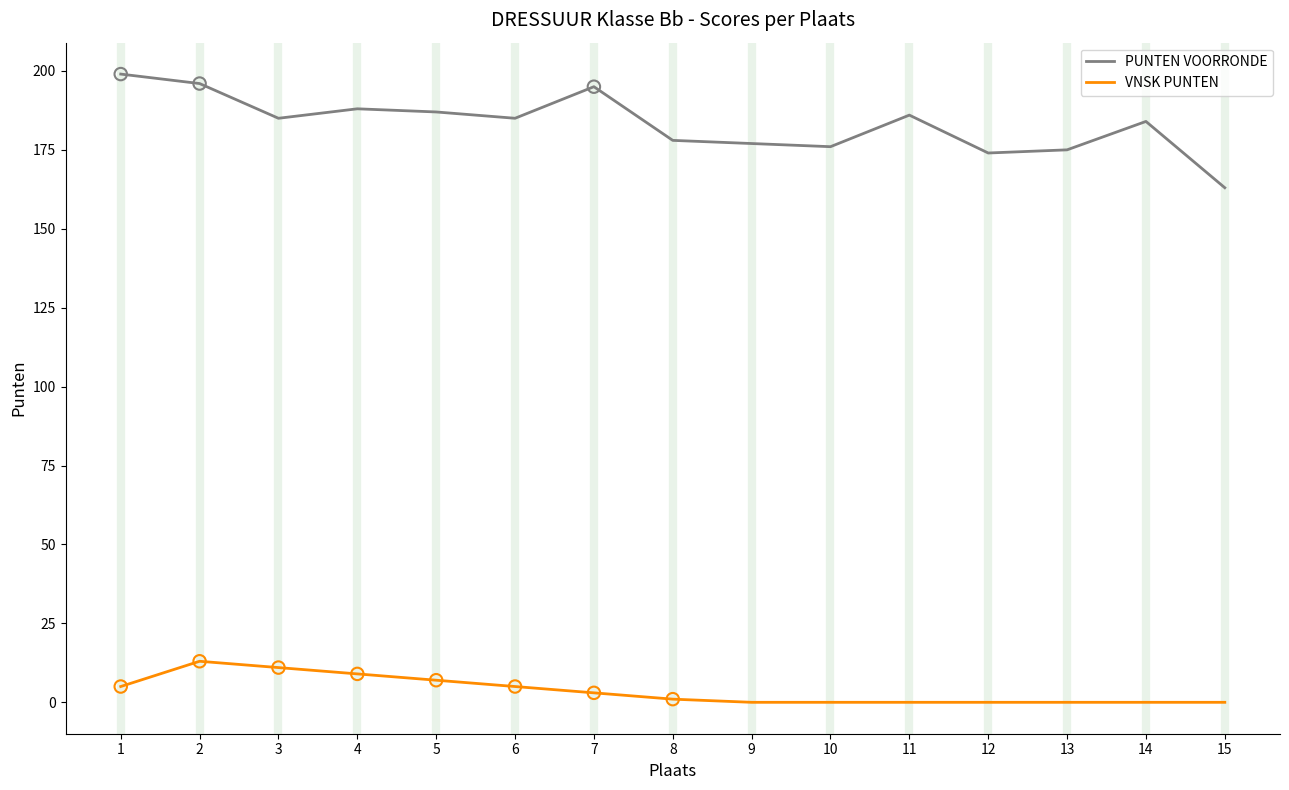

At how many categories does at least one series exceed 103?

15